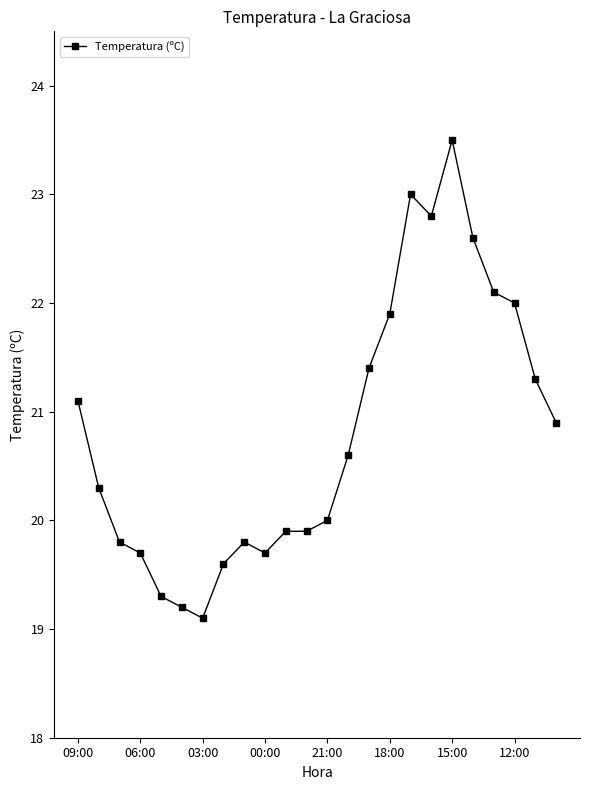

What is the average value?

20.8